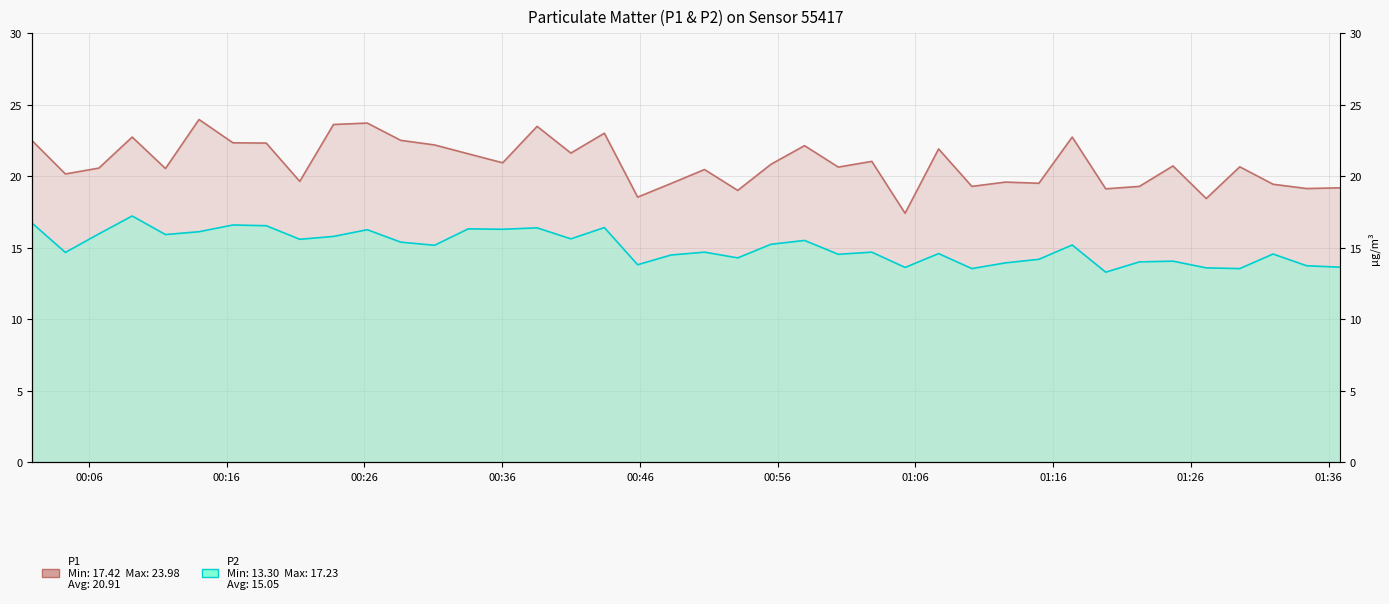

What are all the series names shown in the legend?

P1, P2